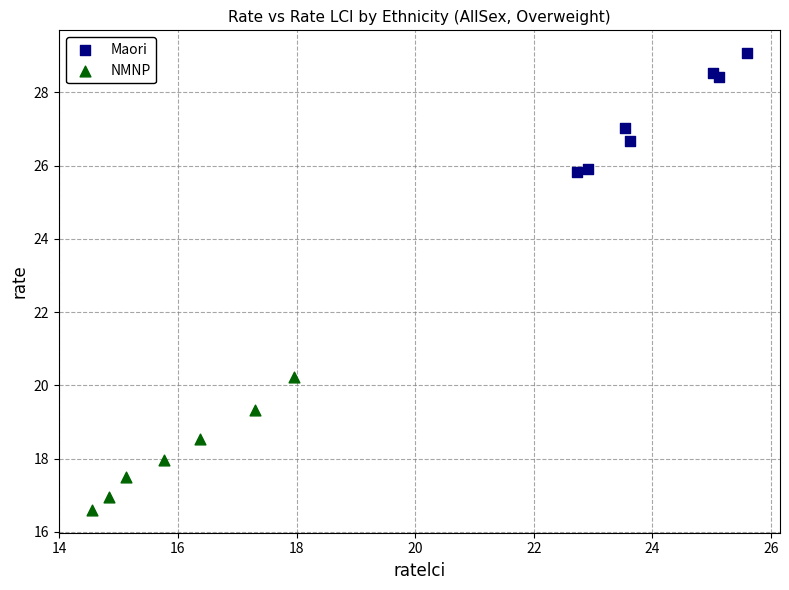

Which series contains the highest Y value?

Maori